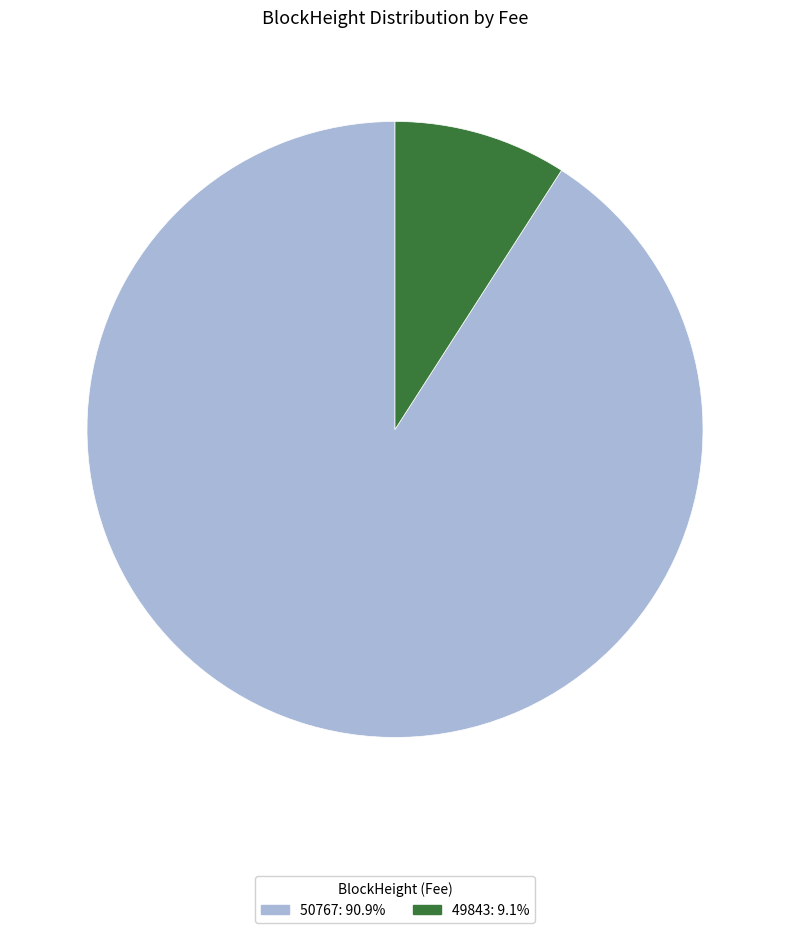

Is the sum of 49843 and 50767 greater than half?

Yes